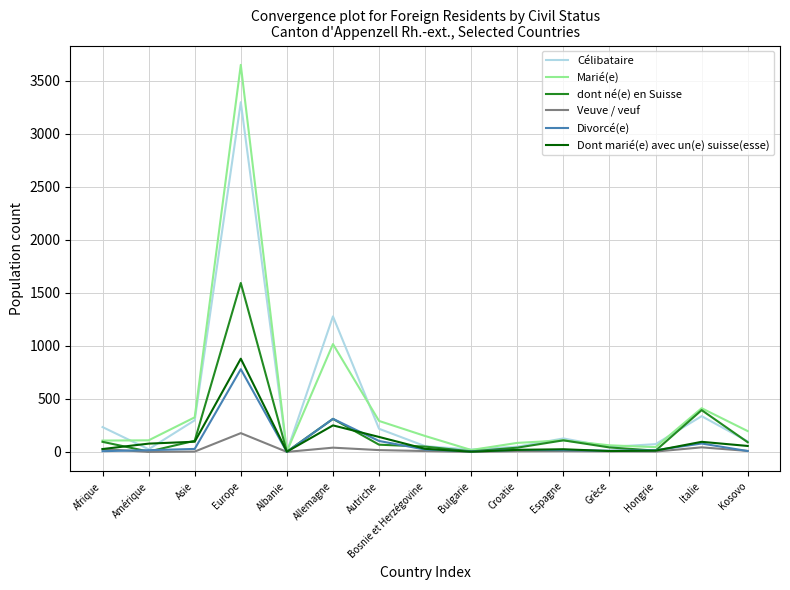

What is the maximum value for Dont marié(e) avec un(e) suisse(esse)?

879